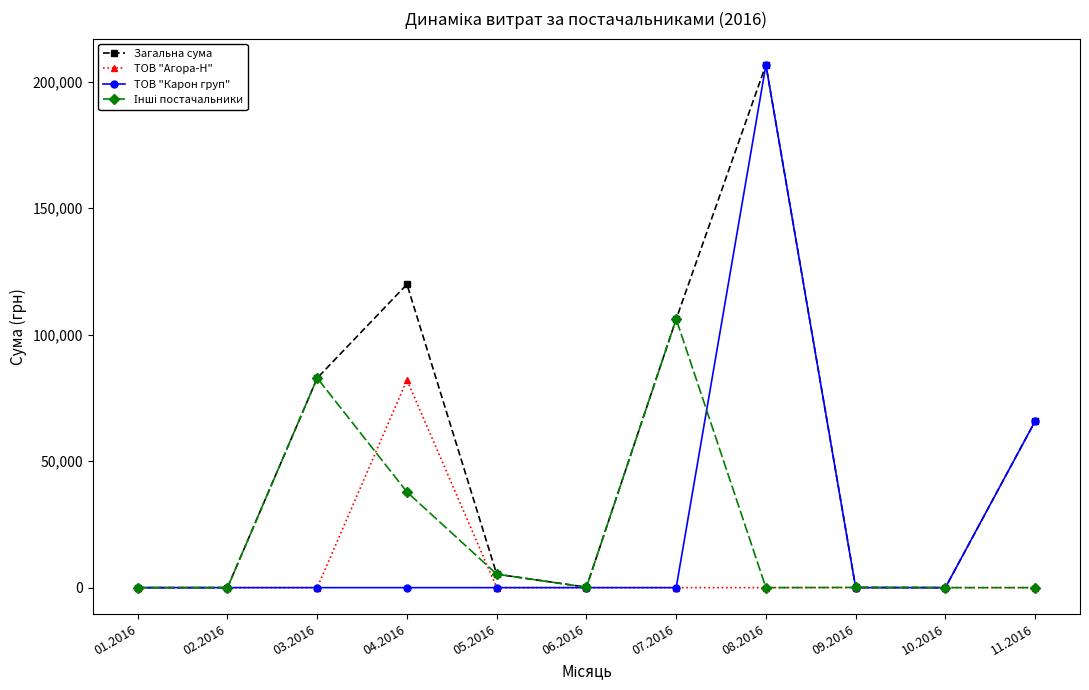

What is the label of the 11th point from the left?

11.2016